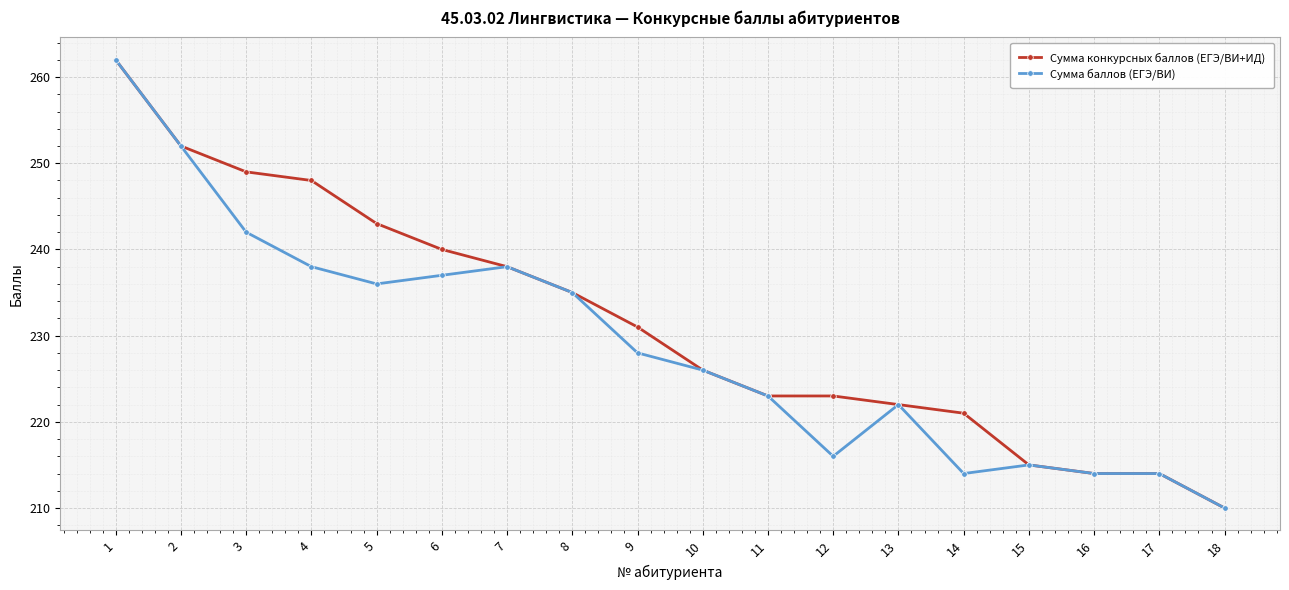

Is it true that Сумма баллов (ЕГЭ/ВИ) equals 302 at 17?

False